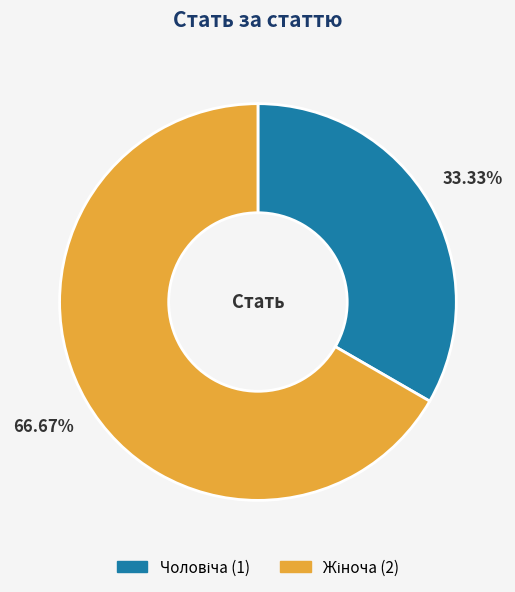

How many slices are in this pie chart?

2